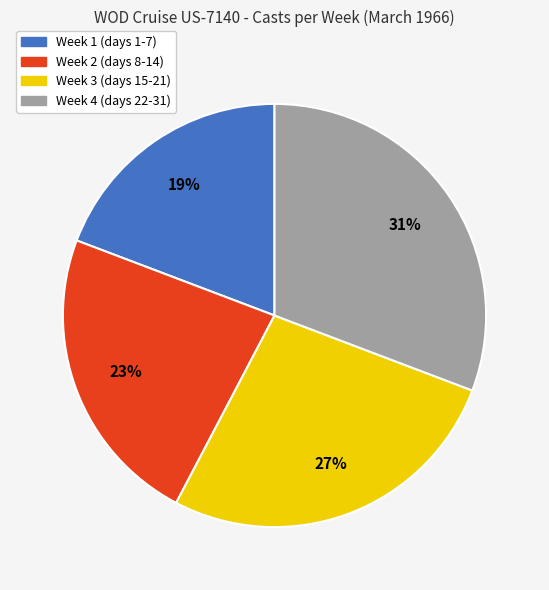

To the nearest percent, what is the average slice percentage?

25%